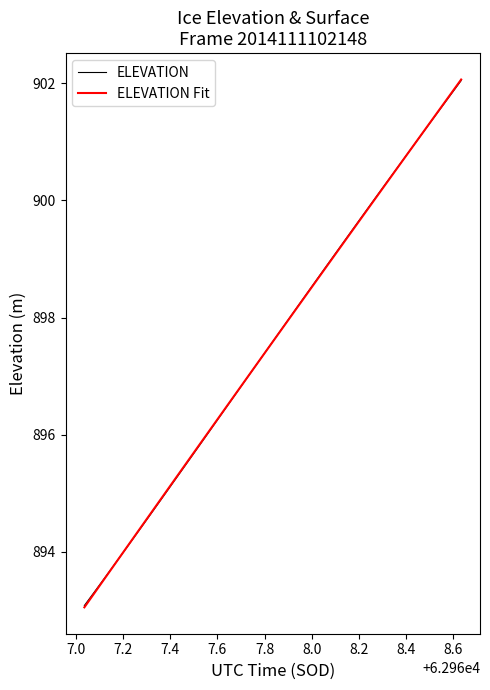

What is the highest value of the ELEVATION series?

902.0